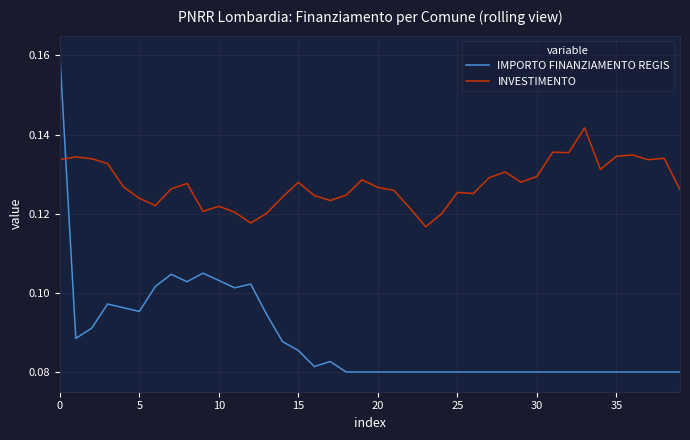

Which series has the largest range (max minus min)?

IMPORTO FINANZIAMENTO REGIS